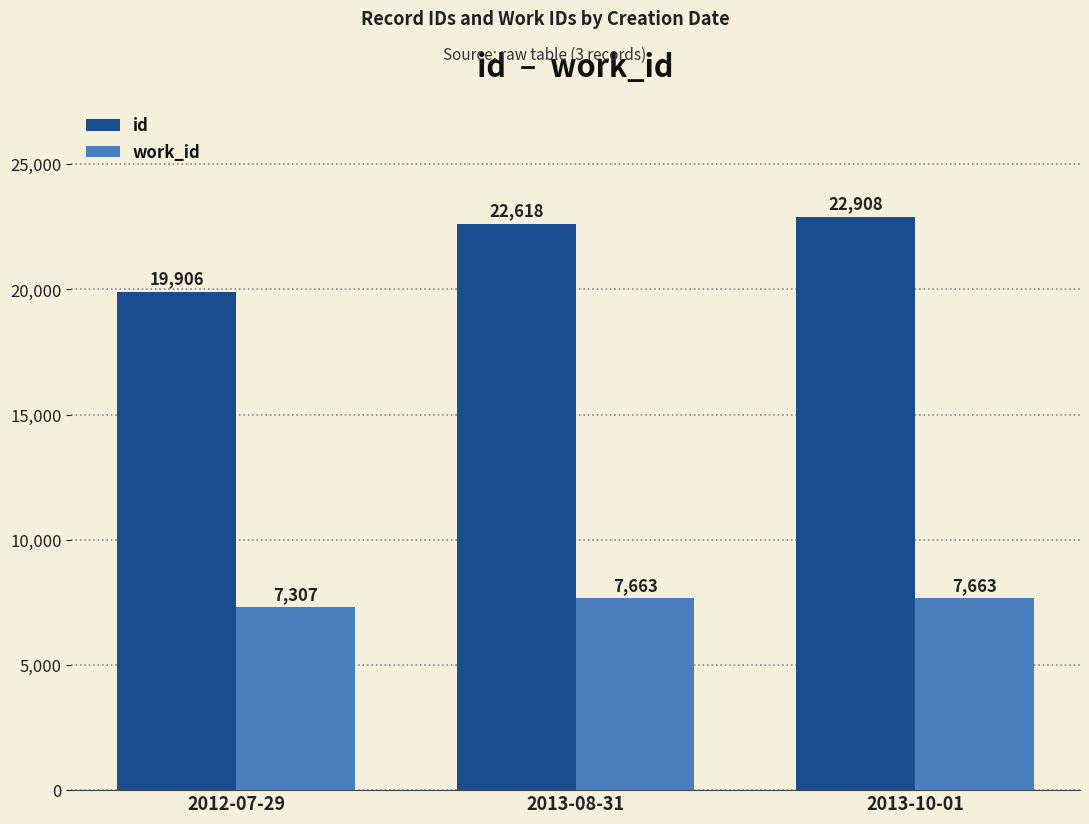

What is the spread (max minus min) of values at 2013-10-01?

15245